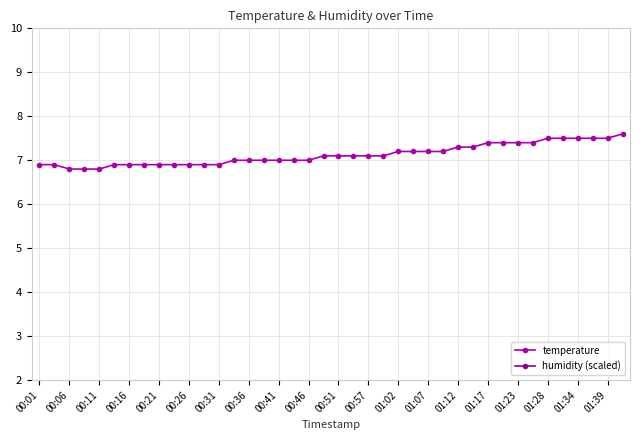

What are all the series names shown in the legend?

temperature, humidity (scaled)